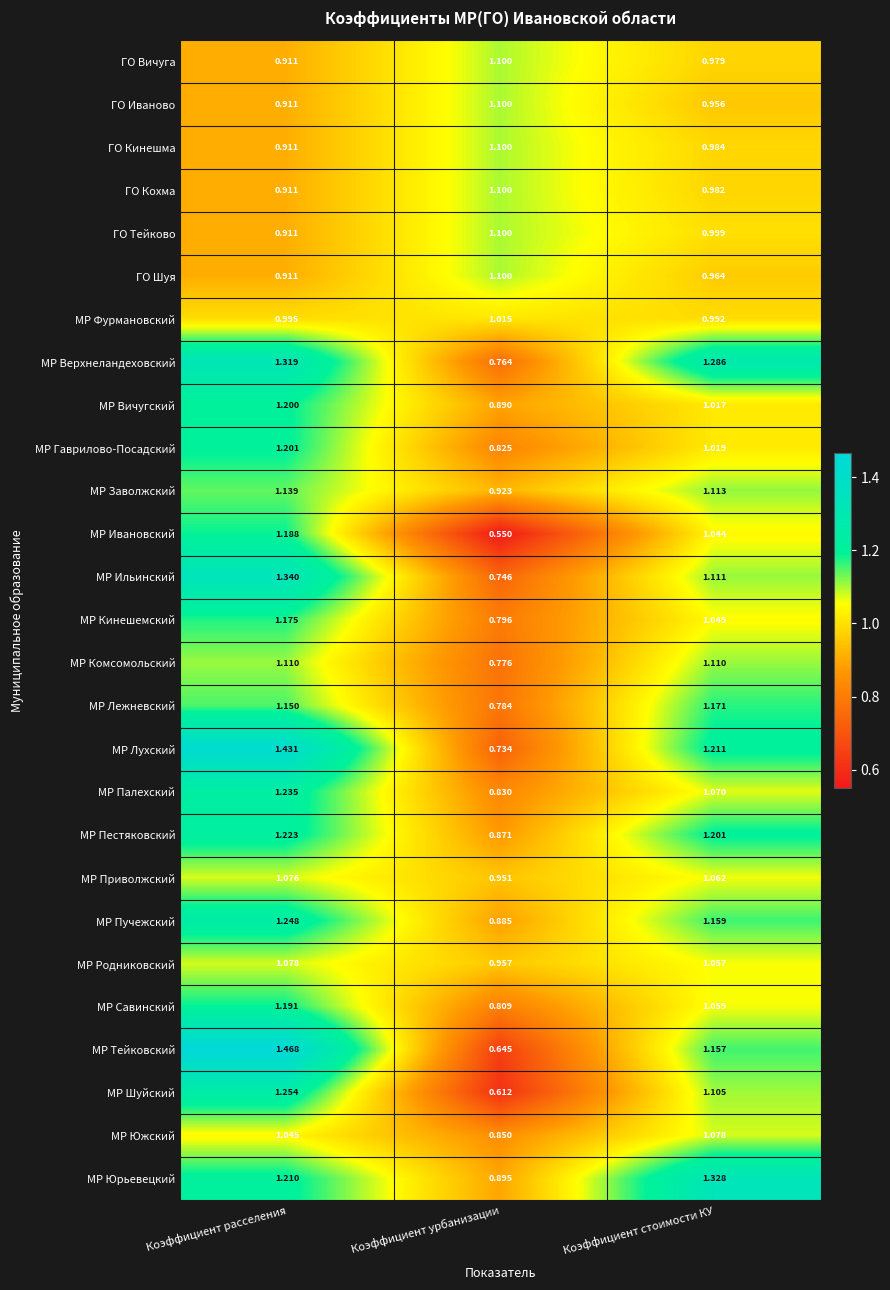

How many categories are shown in the chart?

3